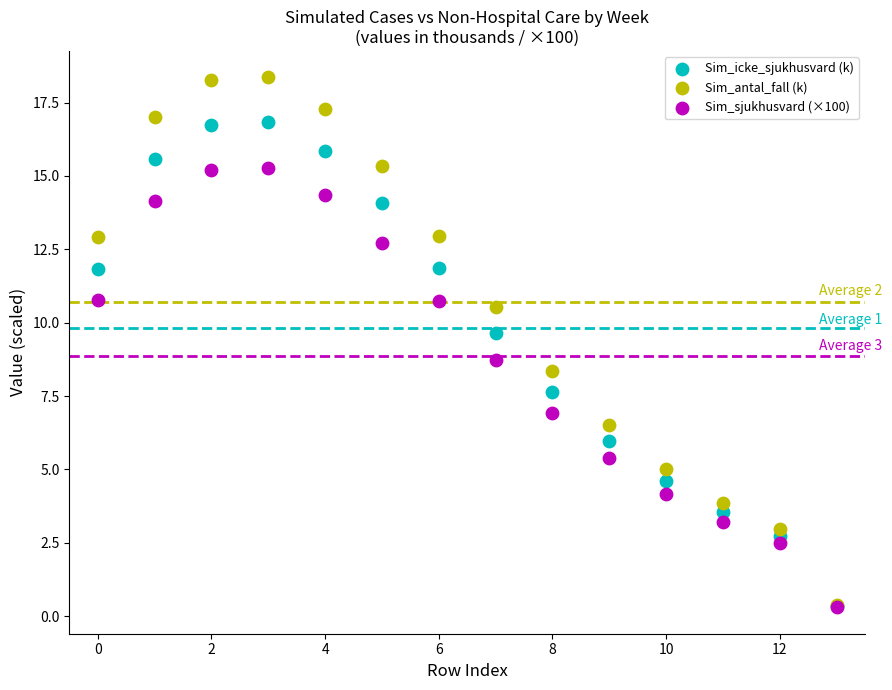

Across all series, what Y value is closest to 9?

8.7